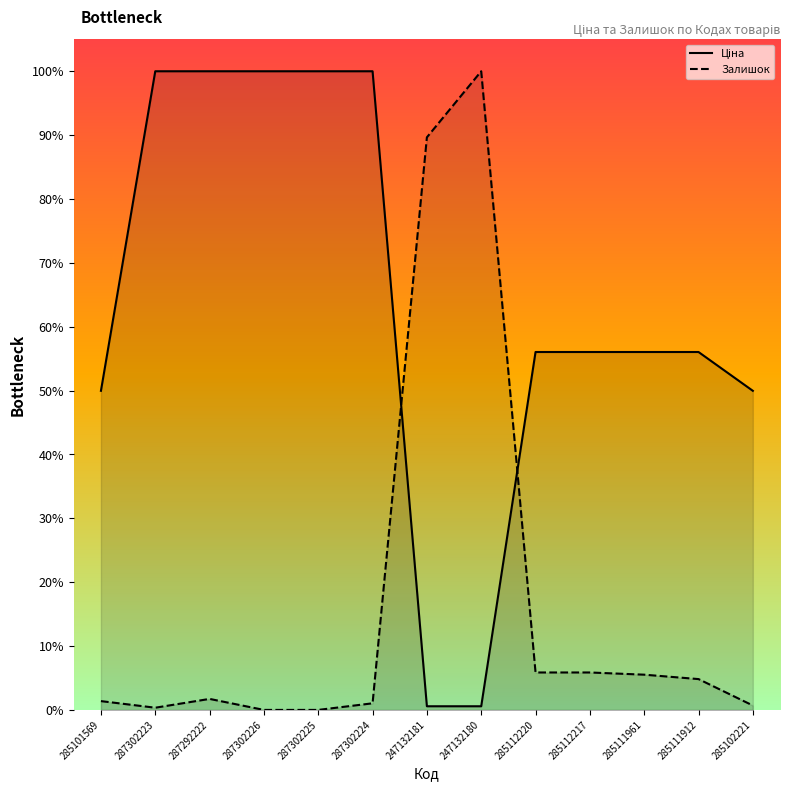

How many intersections are there between Залишок and Ціна?

2